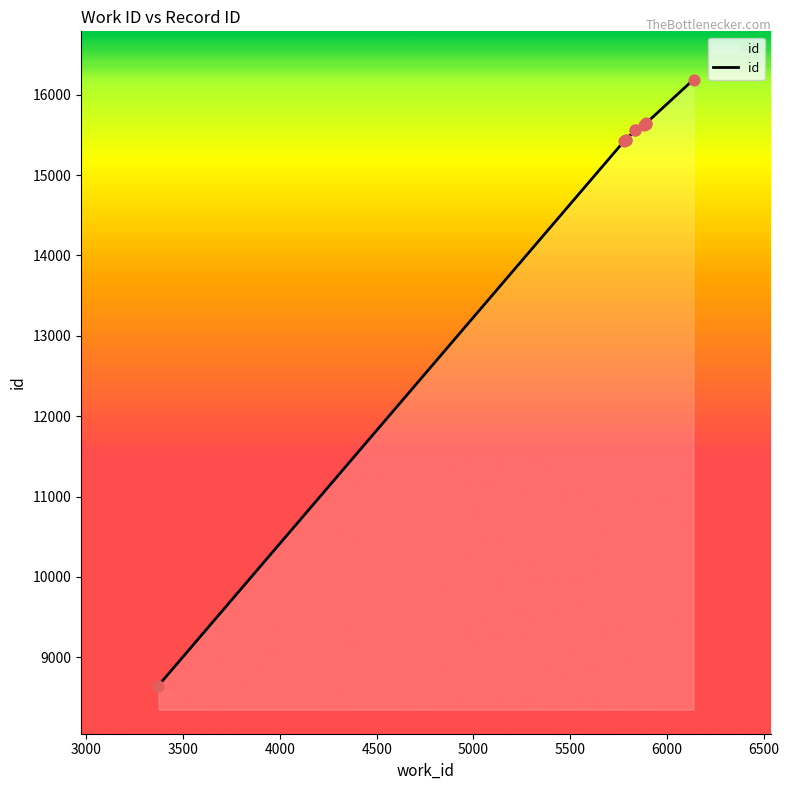

What is the change in value from 4500 to 6500?

+95